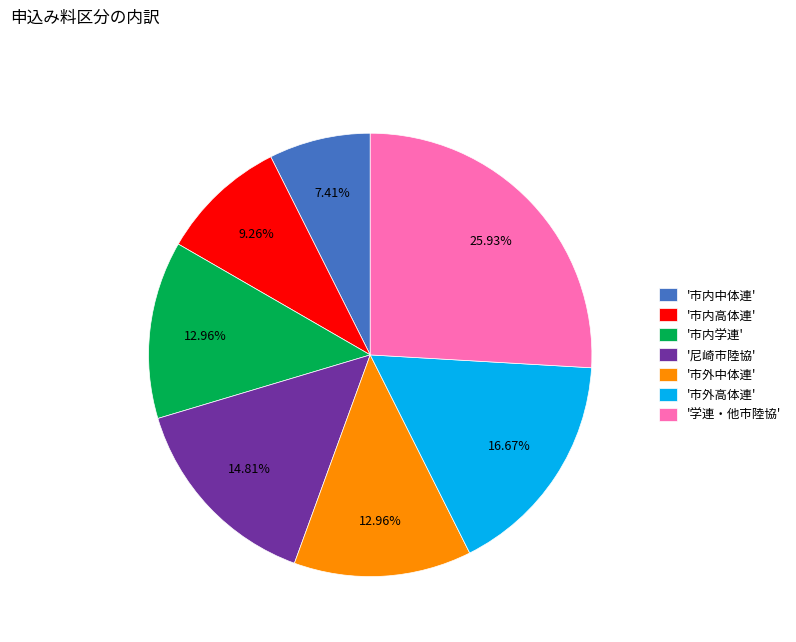

Do '市外中体連' and '市内高体連' together represent more than half of the pie?

No